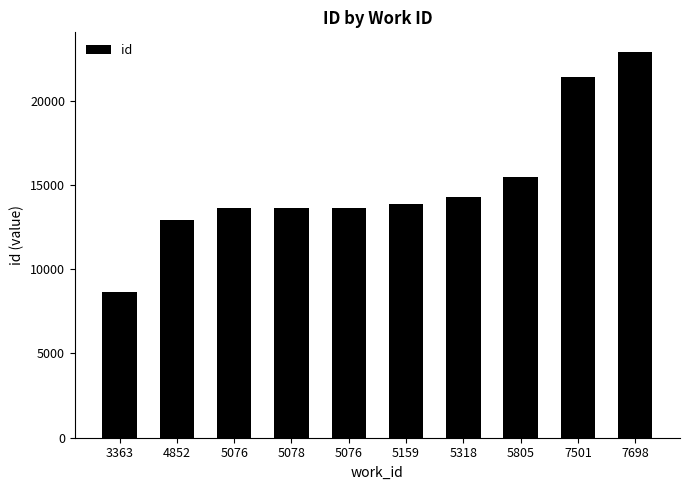

What is the label of the 8th bar from the right?

5076